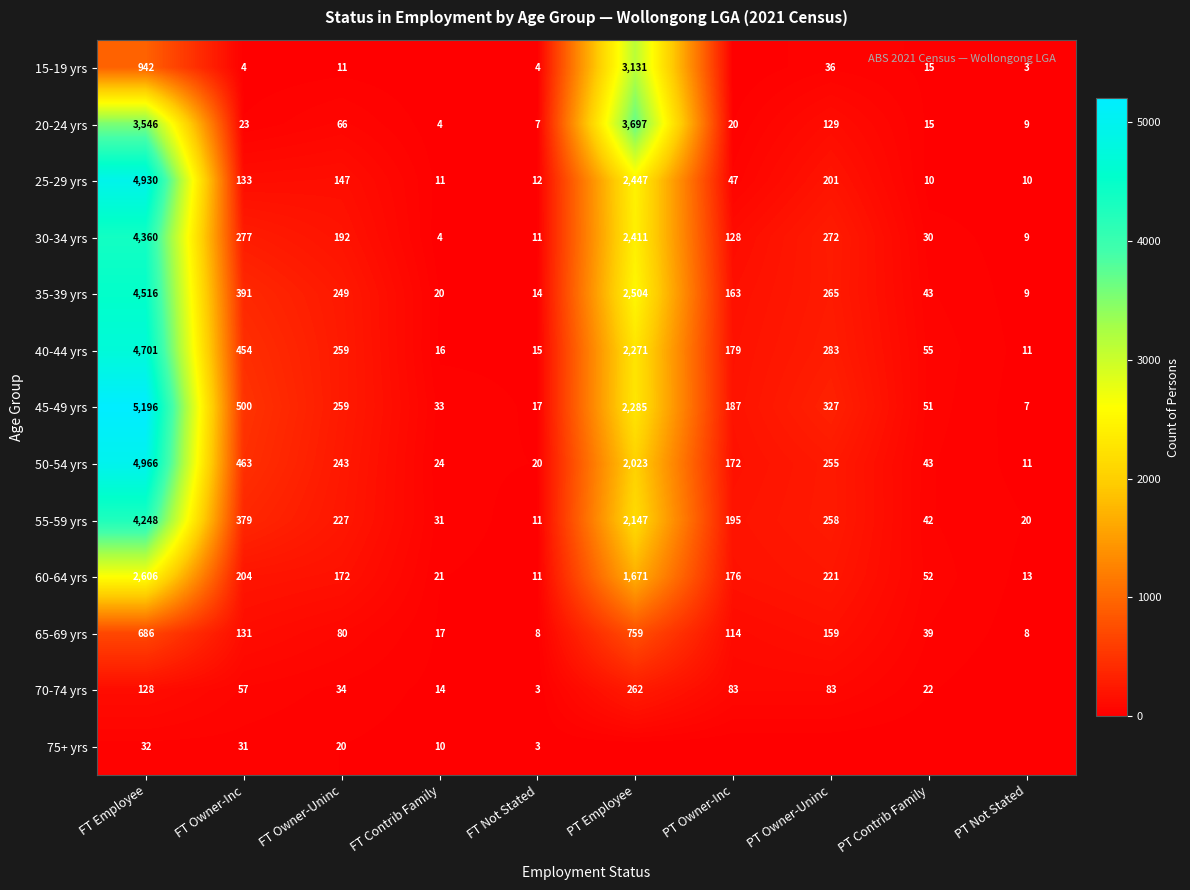

Which category has the highest value in the 20-24 yrs series?

PT Employee